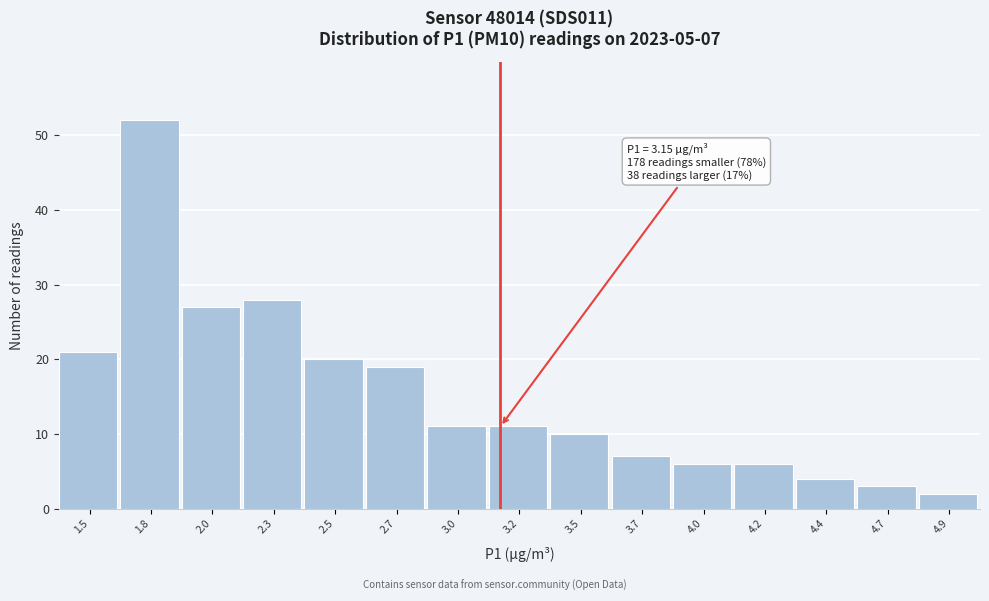

Reading left to right, transcribe all the data shown in this chart.

1.5=21	1.8=52	2.0=27	2.3=28	2.5=20	2.7=19	3.0=11	3.2=11	3.5=10	3.7=7	4.0=6	4.2=6	4.4=4	4.7=3	4.9=2